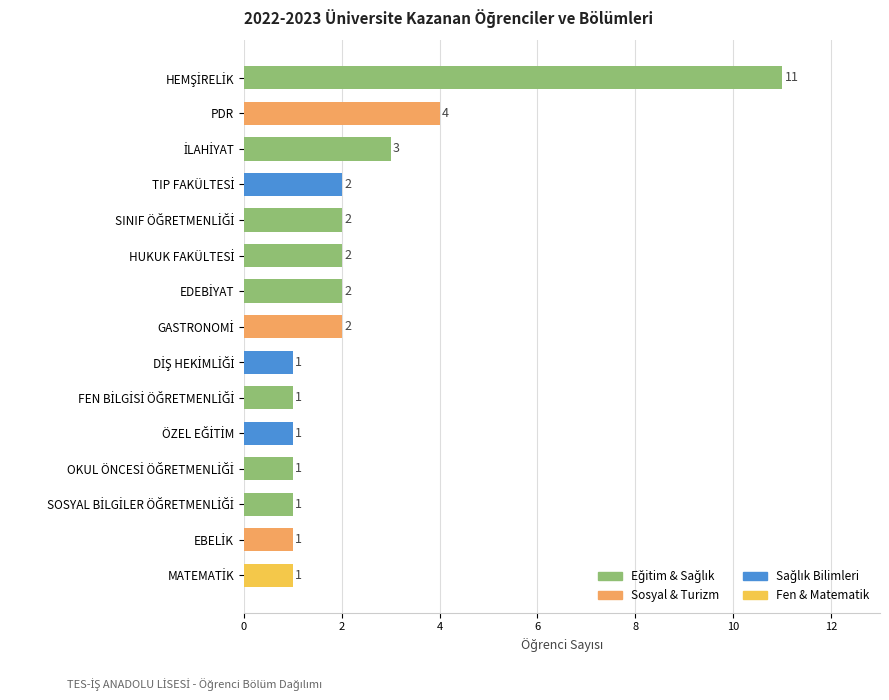

What is the difference between the second highest and minimum values?

3